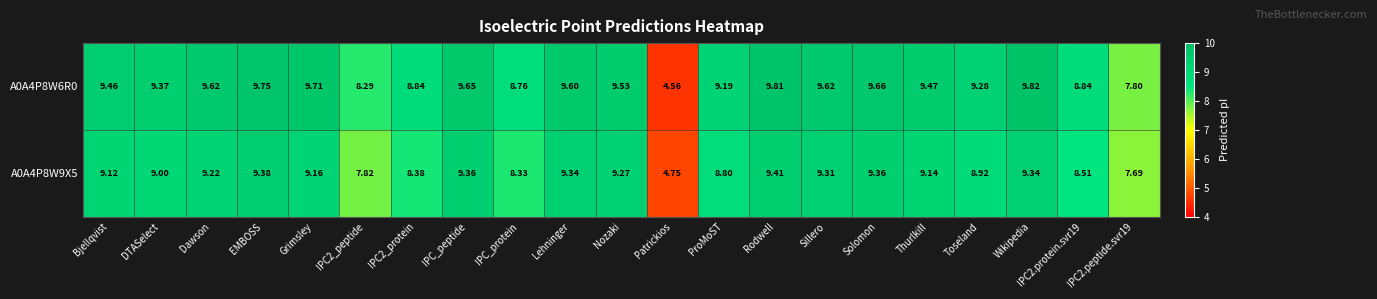

At which label does A0A4P8W6R0 reach its minimum?

Patrickios